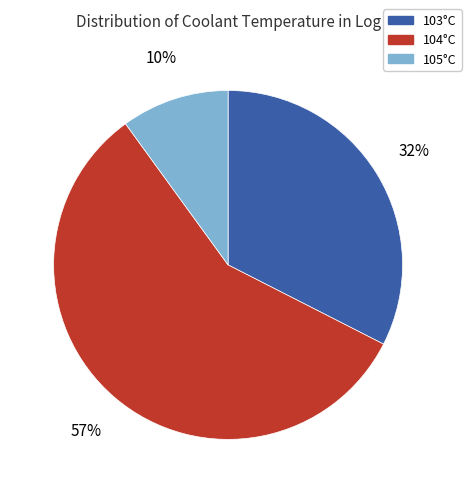

To the nearest percent, what is the average slice percentage?

33%